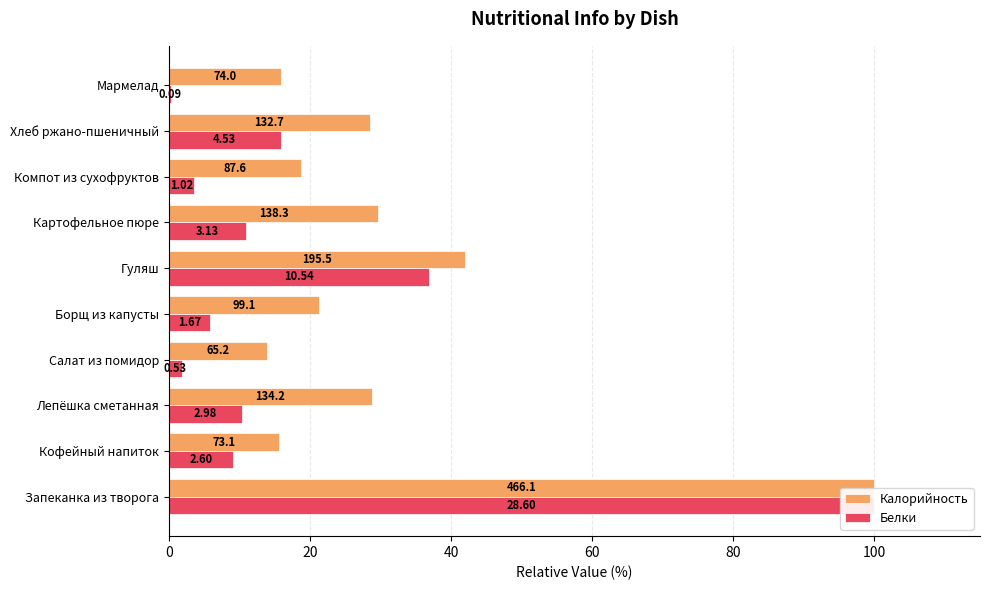

Reading left to right, what are all the values shown in this chart?

Калорийность: 100.0	15.7	28.8	14.0	21.3	42.0	29.7	18.8	28.5	15.9
Белки: 100.0	9.1	10.4	1.9	5.8	36.9	10.9	3.6	15.8	0.3